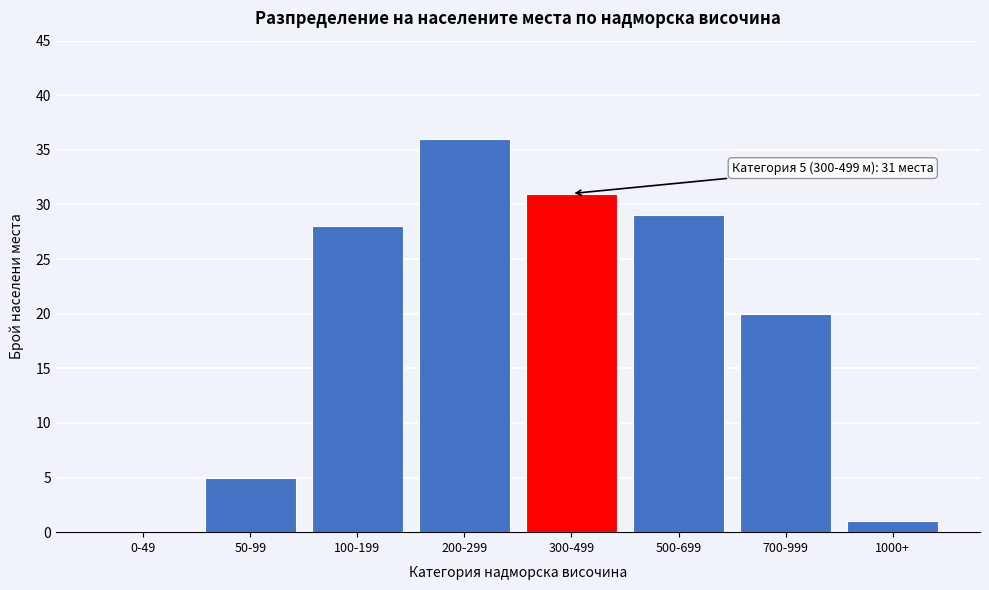

Reading left to right, transcribe all the data shown in this chart.

0-49=0	50-99=5	100-199=28	200-299=36	300-499=31	500-699=29	700-999=20	1000+=1